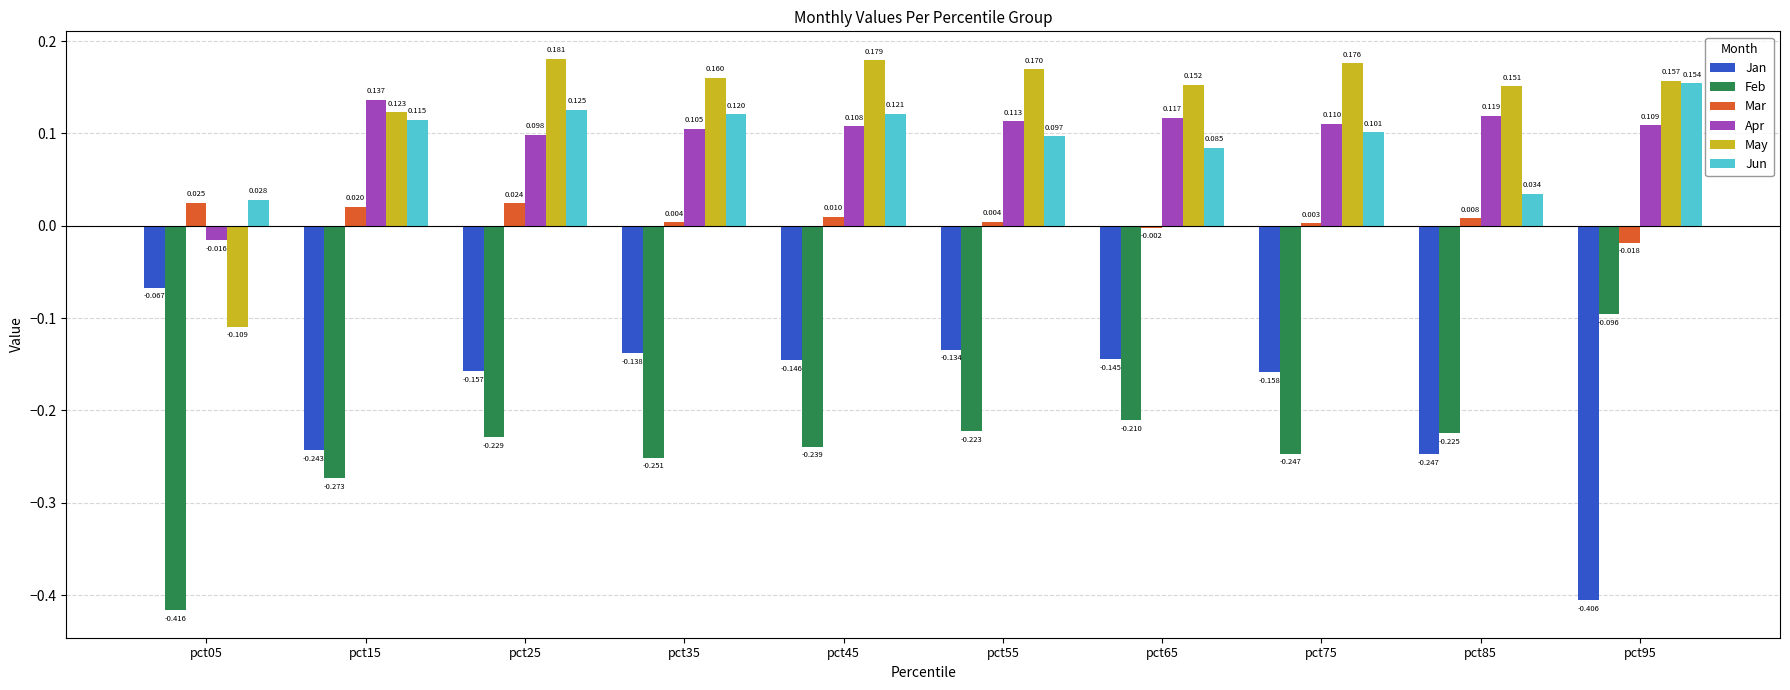

Which series has the widest spread of values?

Jan